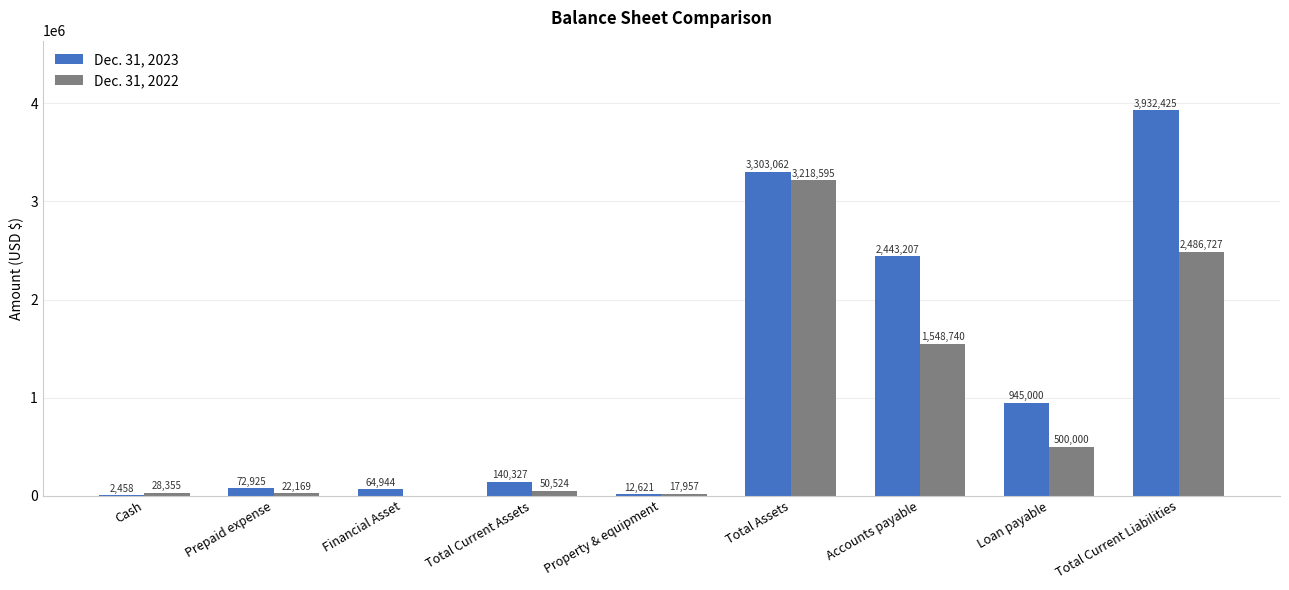

Which series has the largest total across all categories?

Dec. 31, 2023